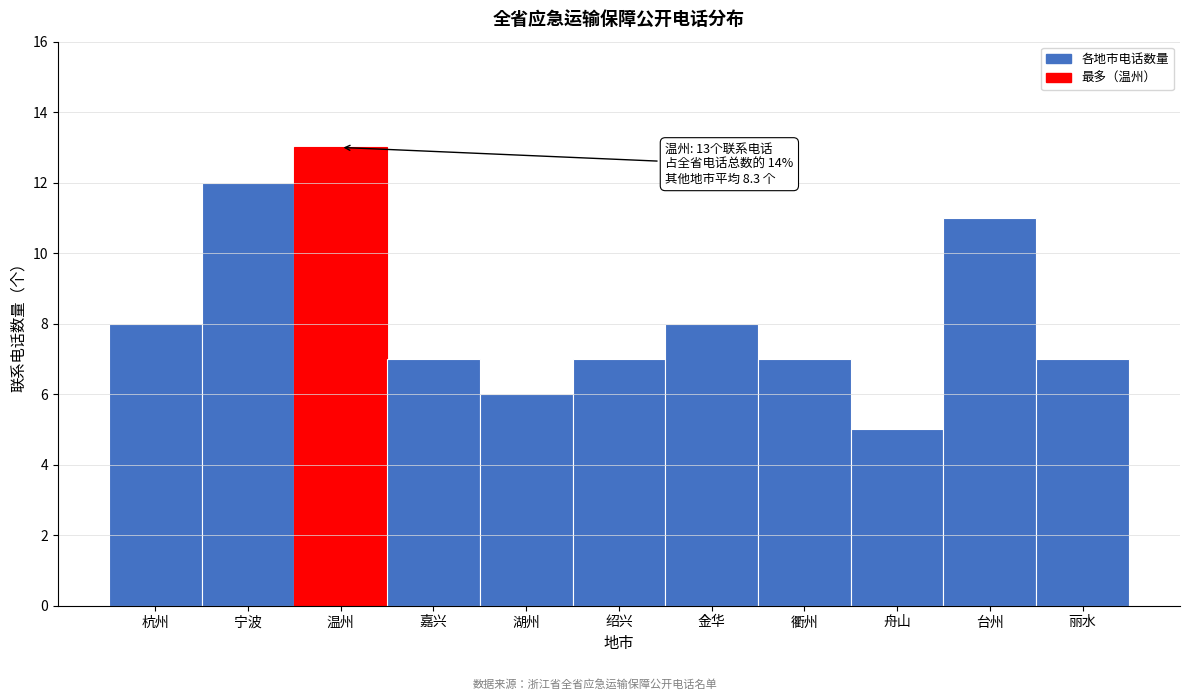

Reading left to right, list all the values displayed in this chart.

8	12	13	7	6	7	8	7	5	11	7